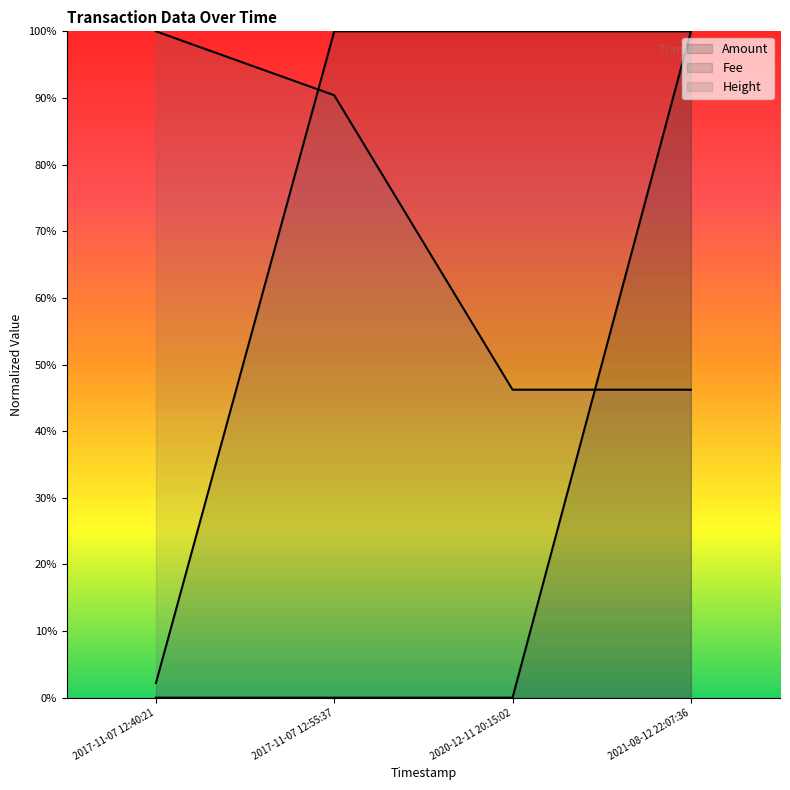

Reading left to right, what are all the values shown in this chart?

Amount: 0.0	0.0	0.0	1.0
Fee: 0.0	1.0	1.0	1.0
Height: 1.0	0.9	0.5	0.5